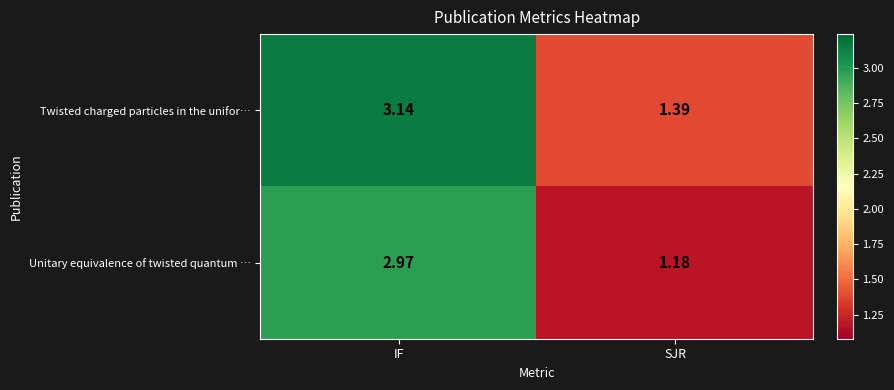

Which category has the highest value across all series?

IF